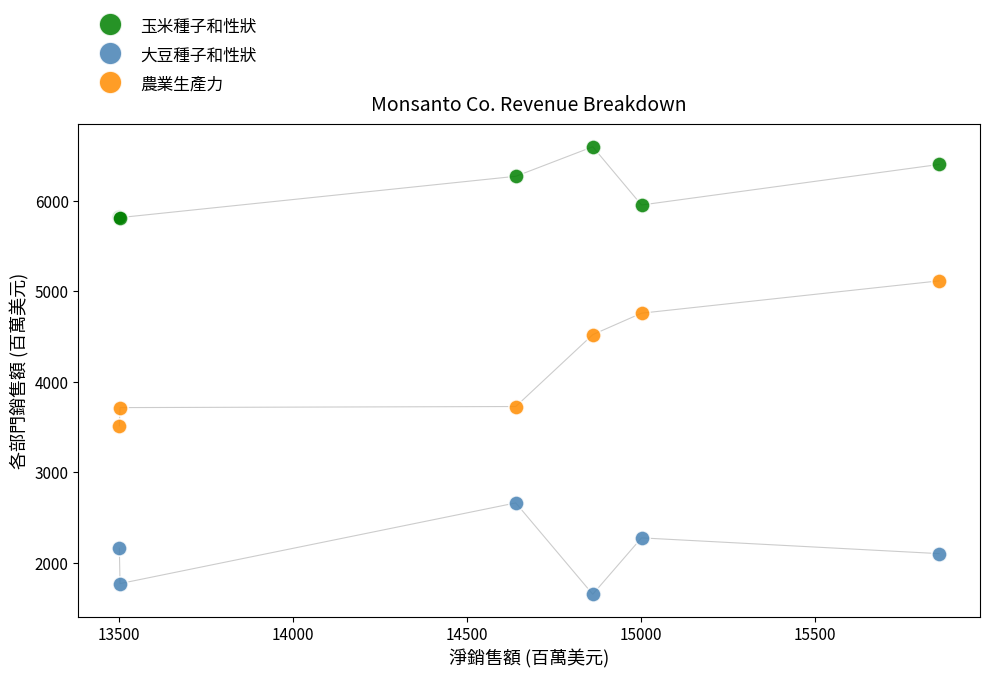

What is the X range (max minus min) for the scatter plot?

2353